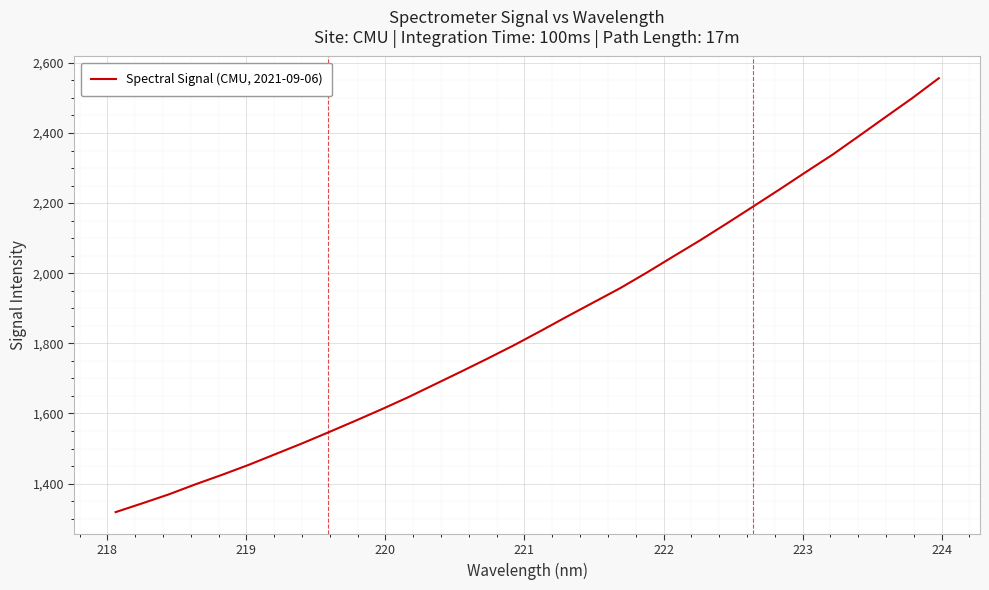

What is the minimum value shown in the chart?

1318.6